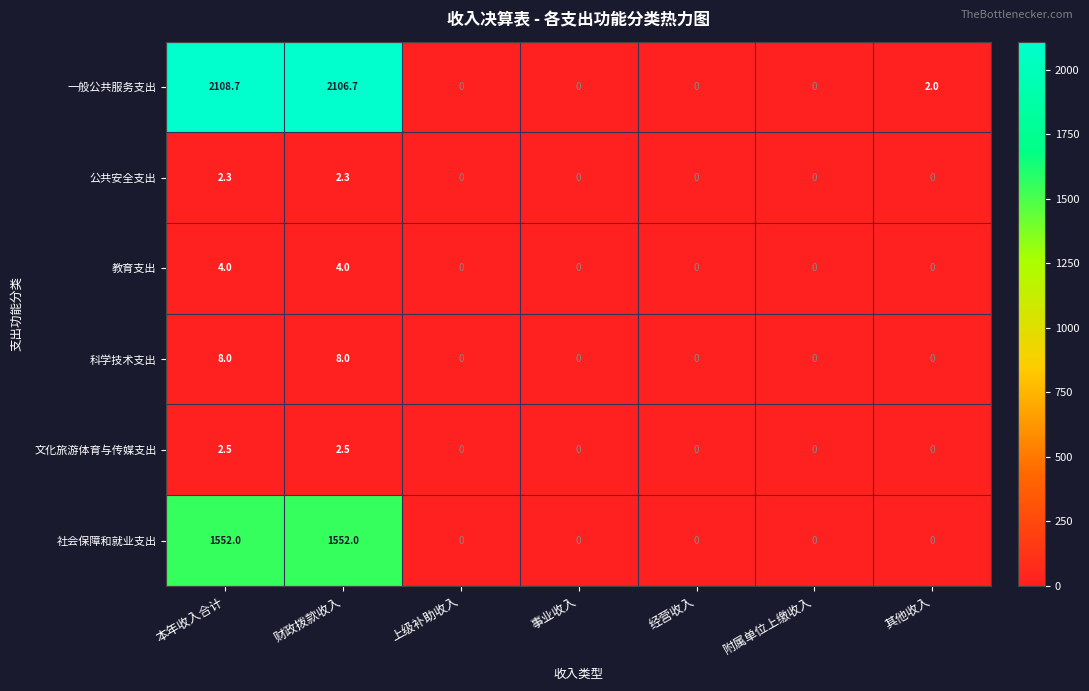

Which category has the highest value across all series?

本年收入合计